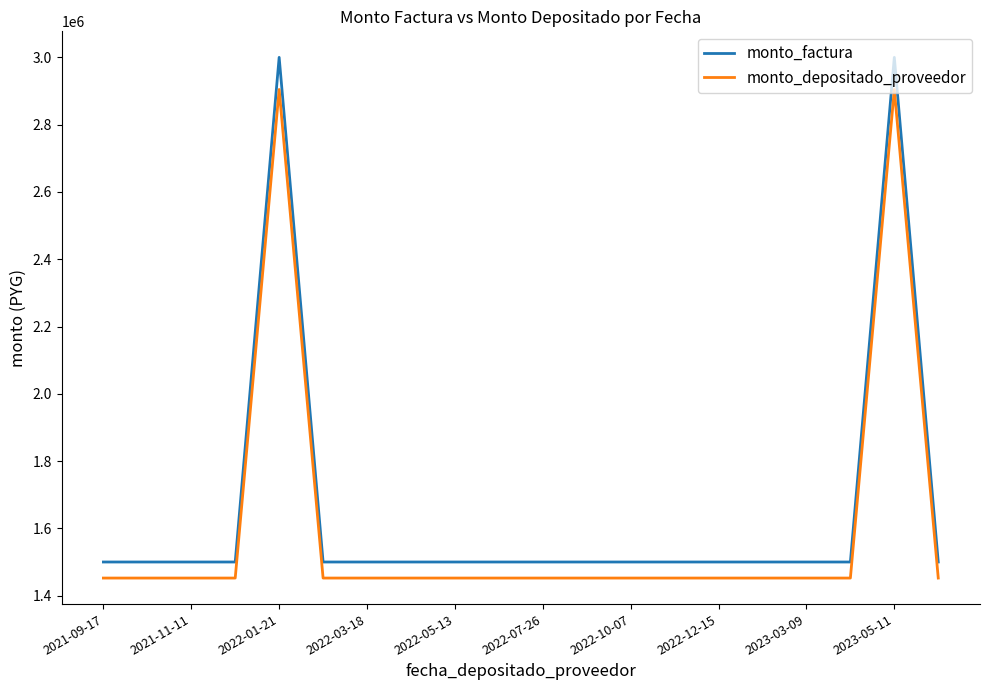

In monto_factura, how many points are higher than both neighbors (excluding endpoints)?

2